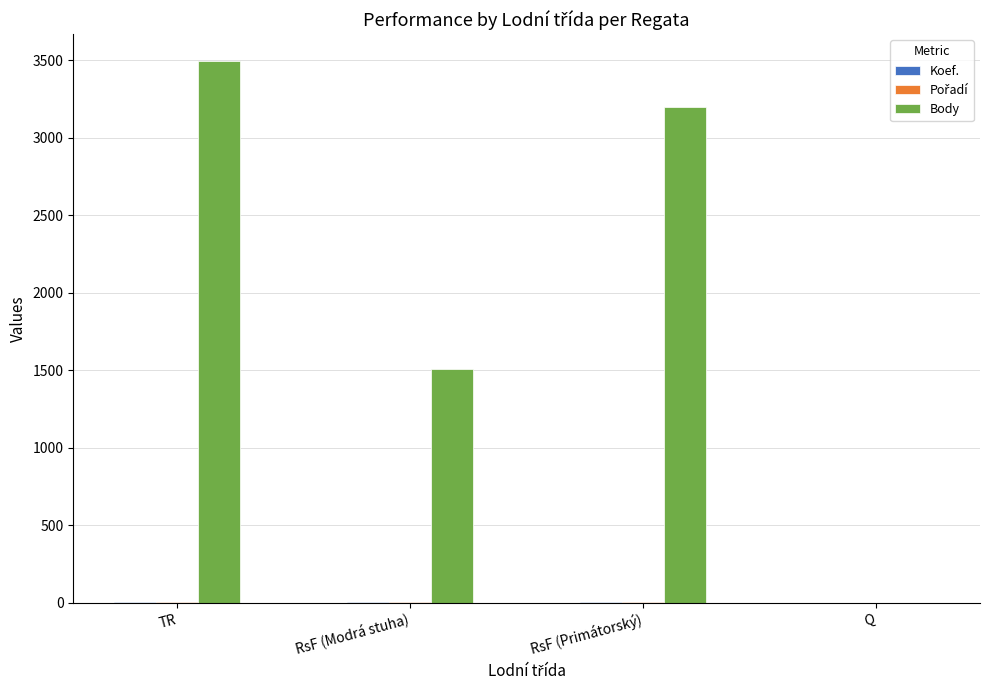

Which series has the widest spread of values?

Body